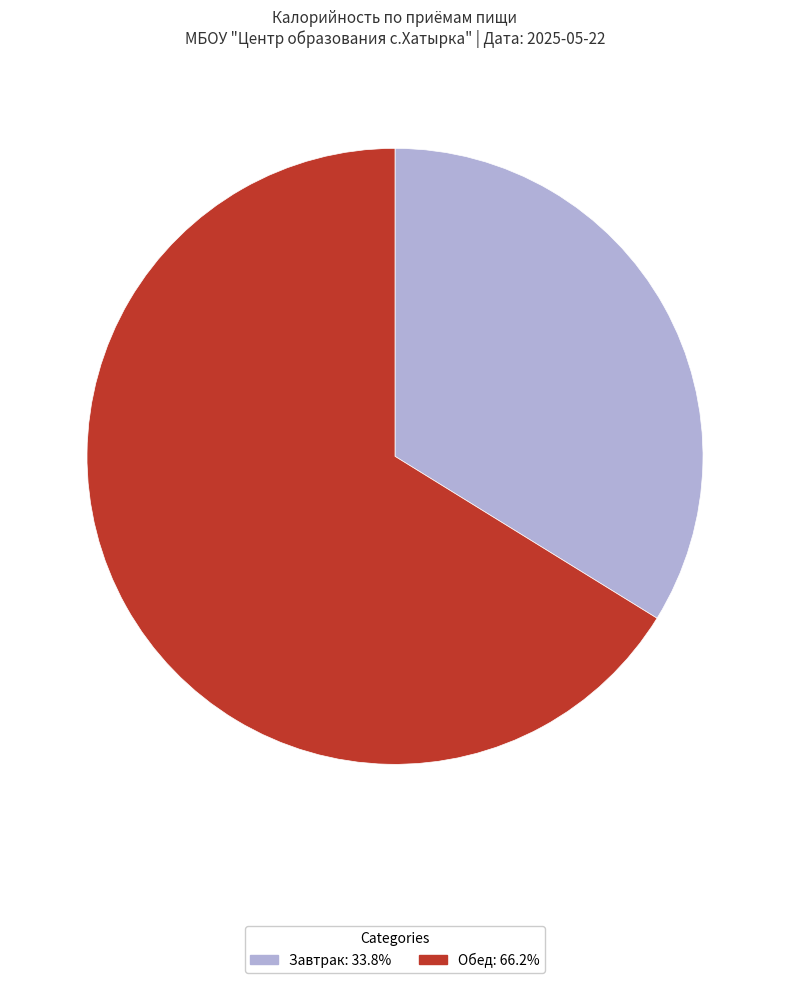

Does Завтрак represent more than half of the total?

No